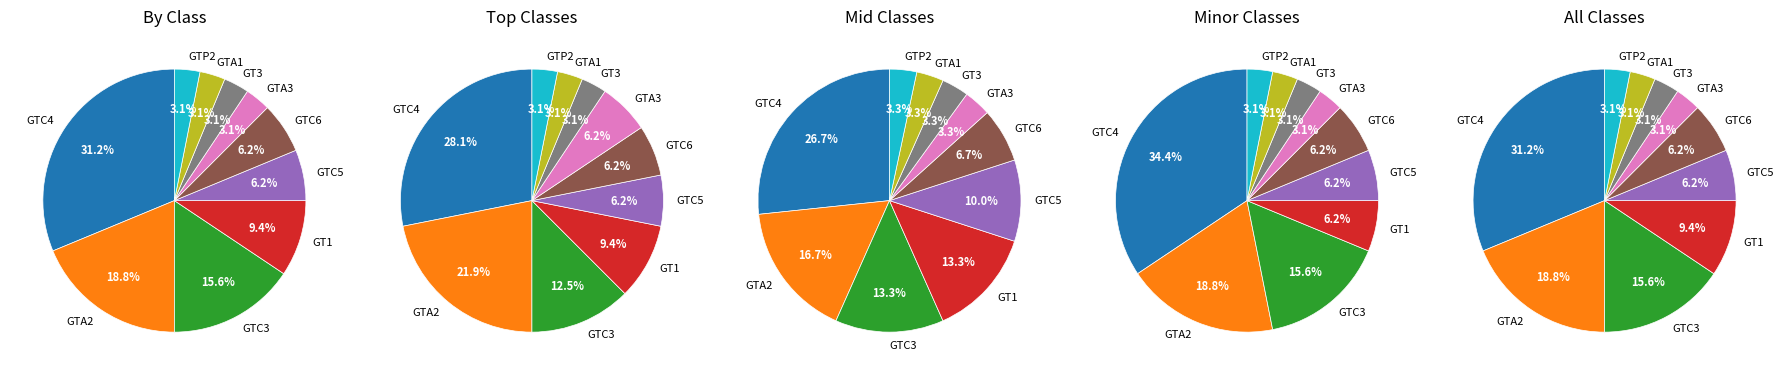

To the nearest percent, what portion does GTC5 represent?

6%